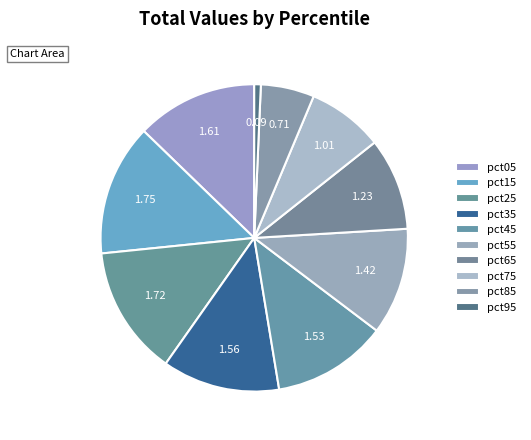

What percentage is the pct15 slice, to the nearest percent?

14%